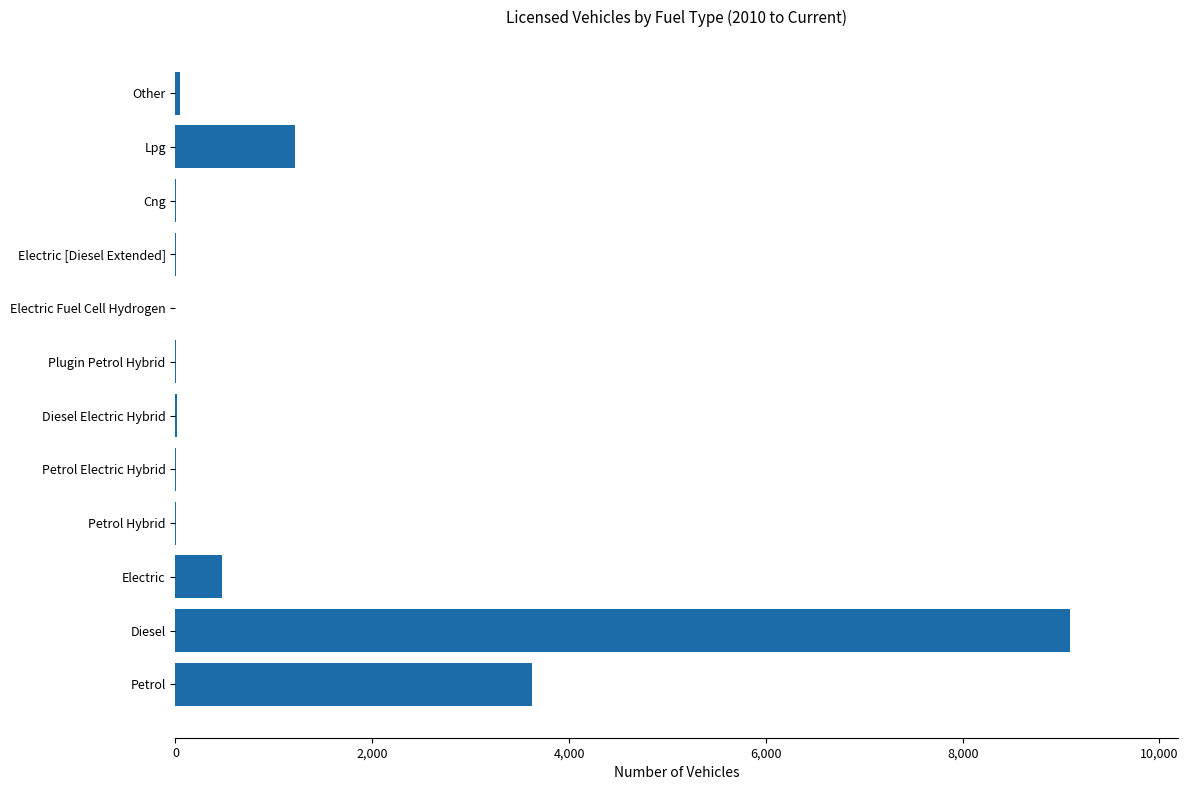

What is the sum of all values?

14488